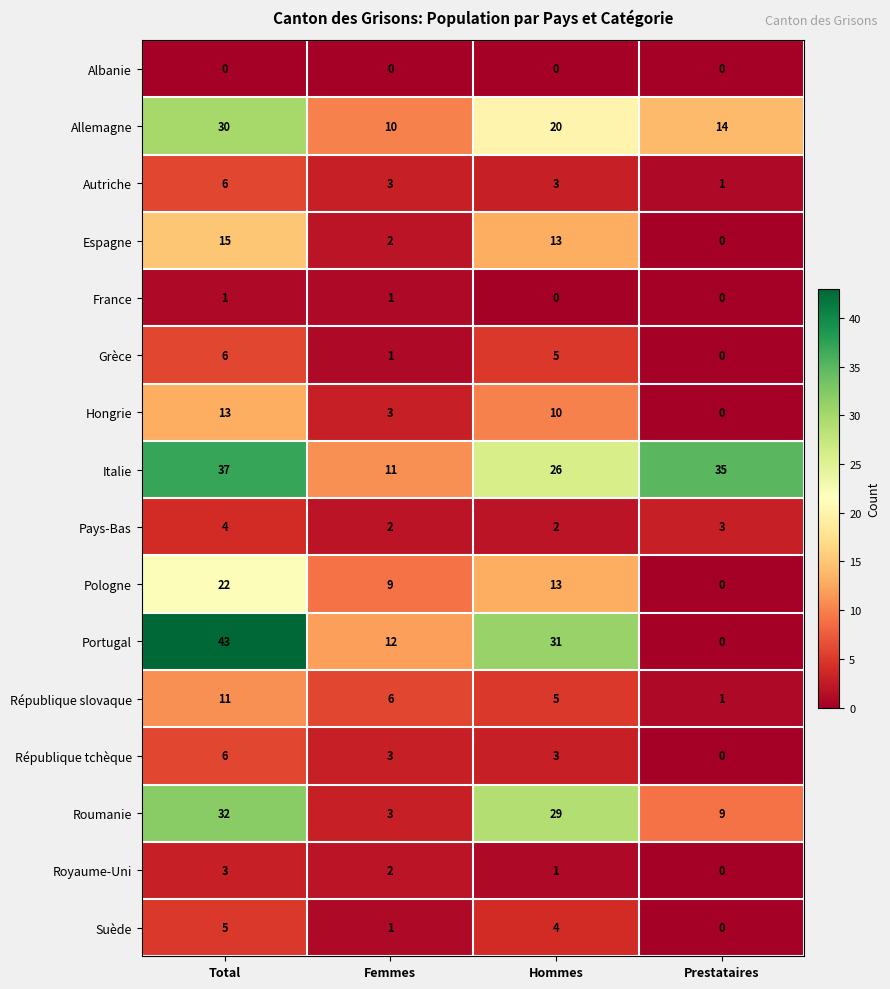

Where does the Italie series first go above 35?

Total